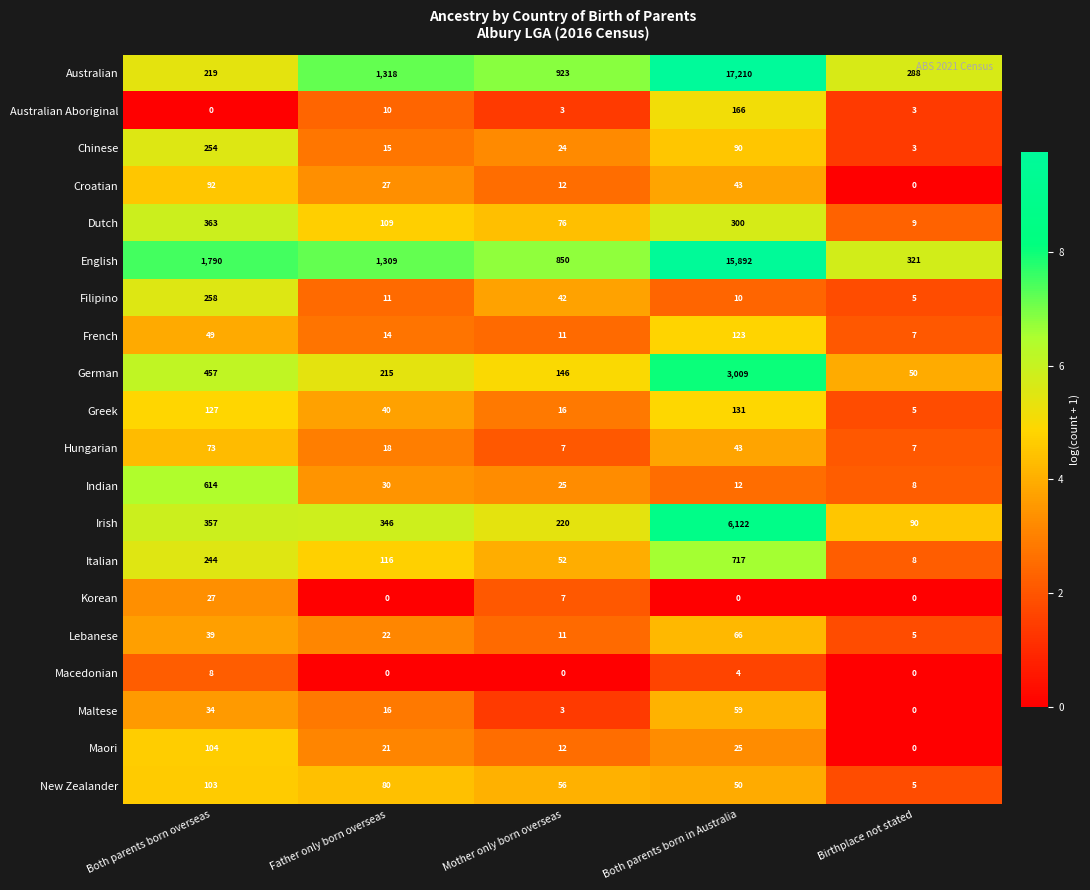

Which series changed the most between Father only born overseas and Mother only born overseas?

English